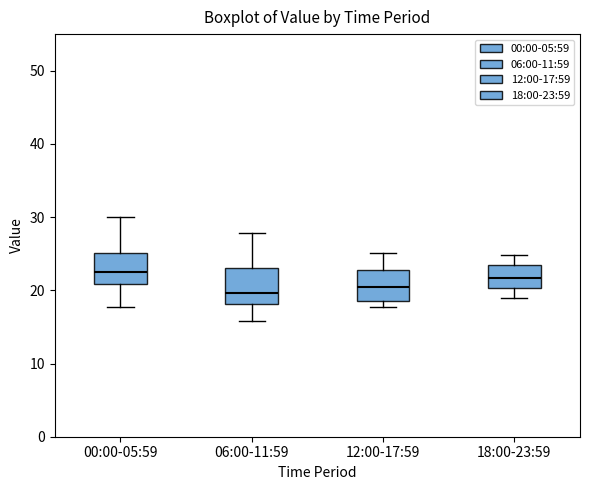

Reading left to right, read every box against the y-axis: the position of its median line, the range the box covers, and the ends of its whiskers. The values are not printed on the chart, so give them approximately, as read against the axis.

00:00-05:59: median 23, box 21 to 25, whiskers 18 to 30
06:00-11:59: median 20, box 18 to 23, whiskers 16 to 28
12:00-17:59: median 20, box 19 to 23, whiskers 18 to 25
18:00-23:59: median 22, box 20 to 23, whiskers 19 to 25